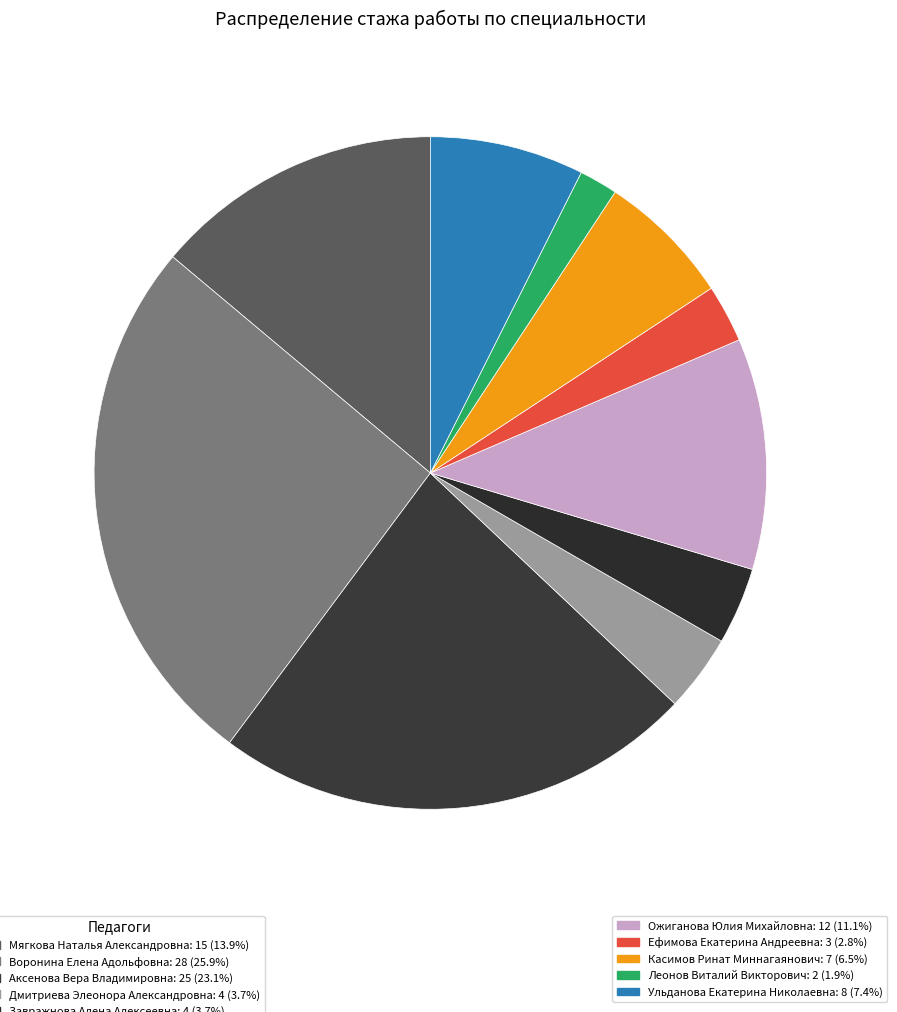

How many segments does this pie chart have?

10